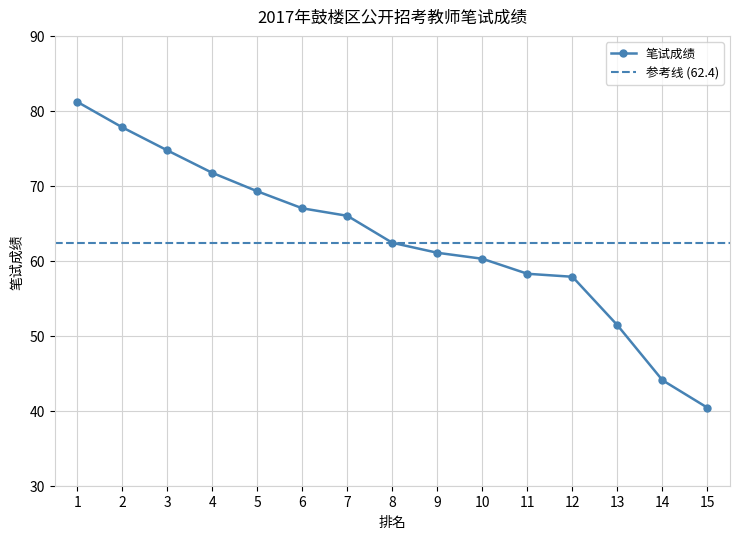

How many data points does each series have?

15